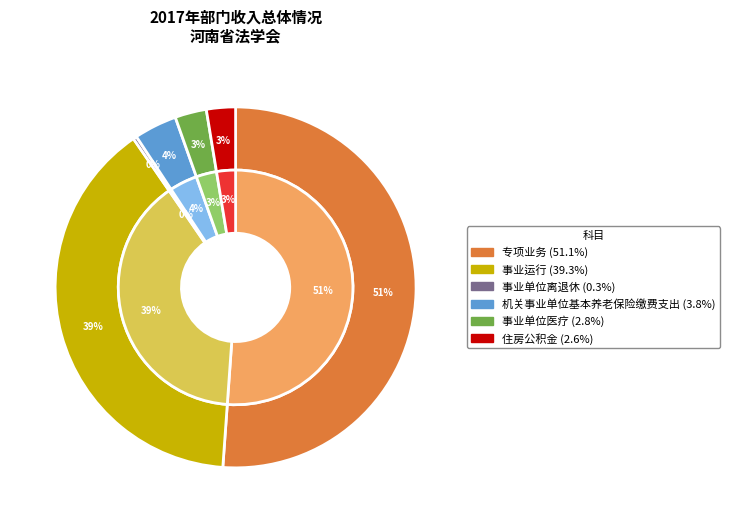

To the nearest percent, what percentage of the pie is 专项业务?

51%